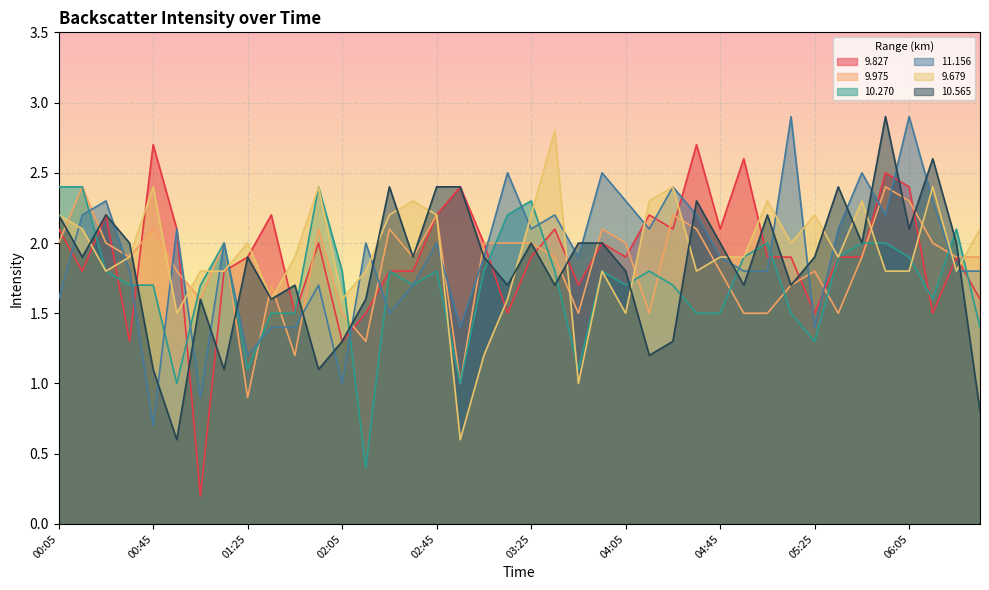

Reading left to right, list all the values displayed in this chart.

  9.827: 2.1	1.8	2.2	1.3	2.7	2.1	0.2	1.8	1.9	2.2	1.5	2.0	1.3	1.5	1.8	1.8	2.2	2.4	2.0	1.5	1.9	2.1	1.7	2.0	1.9	2.2	2.1	2.7	2.1	2.6	1.9	1.9	1.5	1.9	1.9	2.5	2.4	1.5	1.9	1.6
  9.975: 2.0	2.4	2.0	1.9	2.1	1.8	1.6	2.0	0.9	1.7	1.2	2.1	1.5	1.3	2.1	1.9	2.2	1.0	2.0	2.0	2.0	1.9	1.5	2.1	2.0	1.5	2.2	2.1	1.8	1.5	1.5	1.7	1.8	1.5	1.9	2.4	2.3	2.0	1.9	1.9
 10.270: 2.4	2.4	1.8	1.7	1.7	1.0	1.7	2.0	1.1	1.5	1.5	2.4	1.8	0.4	1.8	1.7	1.8	1.0	1.8	2.2	2.3	1.8	1.1	1.8	1.7	1.8	1.7	1.5	1.5	1.9	2.0	1.5	1.3	1.9	2.0	2.0	1.9	1.6	2.1	1.4
 11.156: 1.6	2.2	2.3	1.8	0.7	2.1	0.9	2.0	1.2	1.4	1.4	1.7	1.0	2.0	1.5	1.7	2.0	1.4	1.9	2.5	2.1	2.2	1.9	2.5	2.3	2.1	2.4	2.2	1.9	1.8	1.8	2.9	1.4	2.1	2.5	2.2	2.9	2.3	1.8	1.8
  9.679: 2.2	2.1	1.8	1.9	2.4	1.5	1.8	1.8	2.0	1.6	1.9	2.4	1.6	1.8	2.2	2.3	2.2	0.6	1.2	1.6	2.2	2.8	1.0	1.8	1.5	2.3	2.4	1.8	1.9	1.9	2.3	2.0	2.2	1.9	2.3	1.8	1.8	2.4	1.8	2.1
 10.565: 2.2	1.9	2.2	2.0	1.1	0.6	1.6	1.1	1.9	1.6	1.7	1.1	1.3	1.6	2.4	1.9	2.4	2.4	1.9	1.7	2.0	1.7	2.0	2.0	1.8	1.2	1.3	2.3	2.0	1.7	2.2	1.7	1.9	2.4	2.0	2.9	2.1	2.6	2.0	0.8